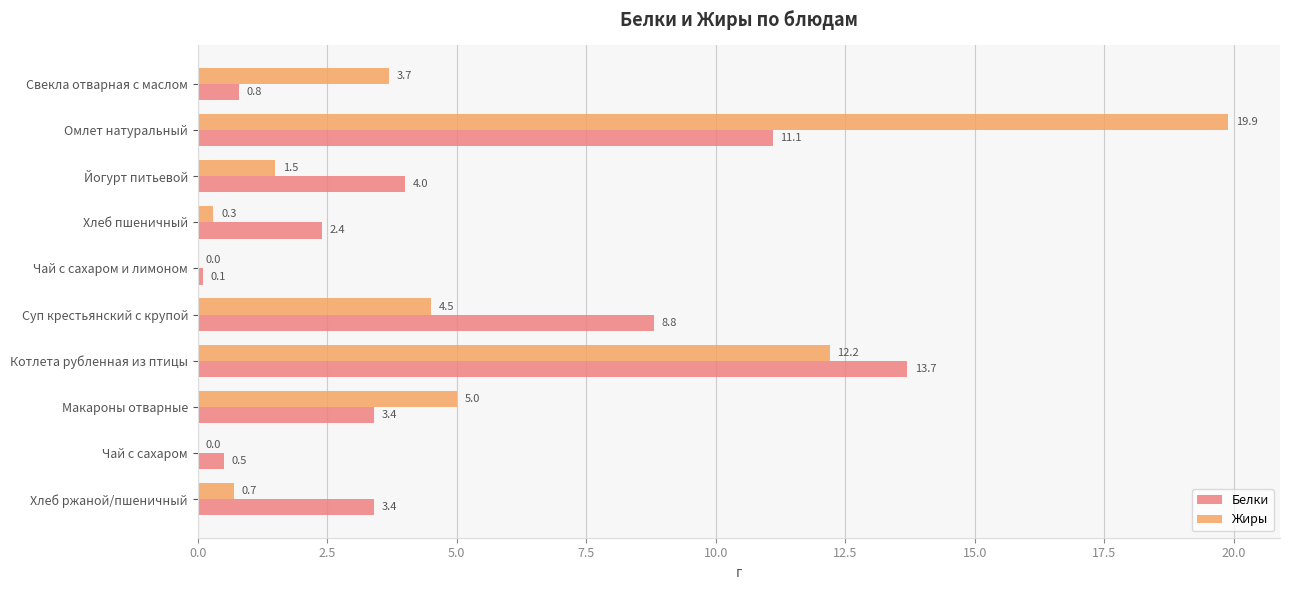

Between Суп крестьянский с крупой and Хлеб ржаной/пшеничный, which series saw the biggest shift?

Белки